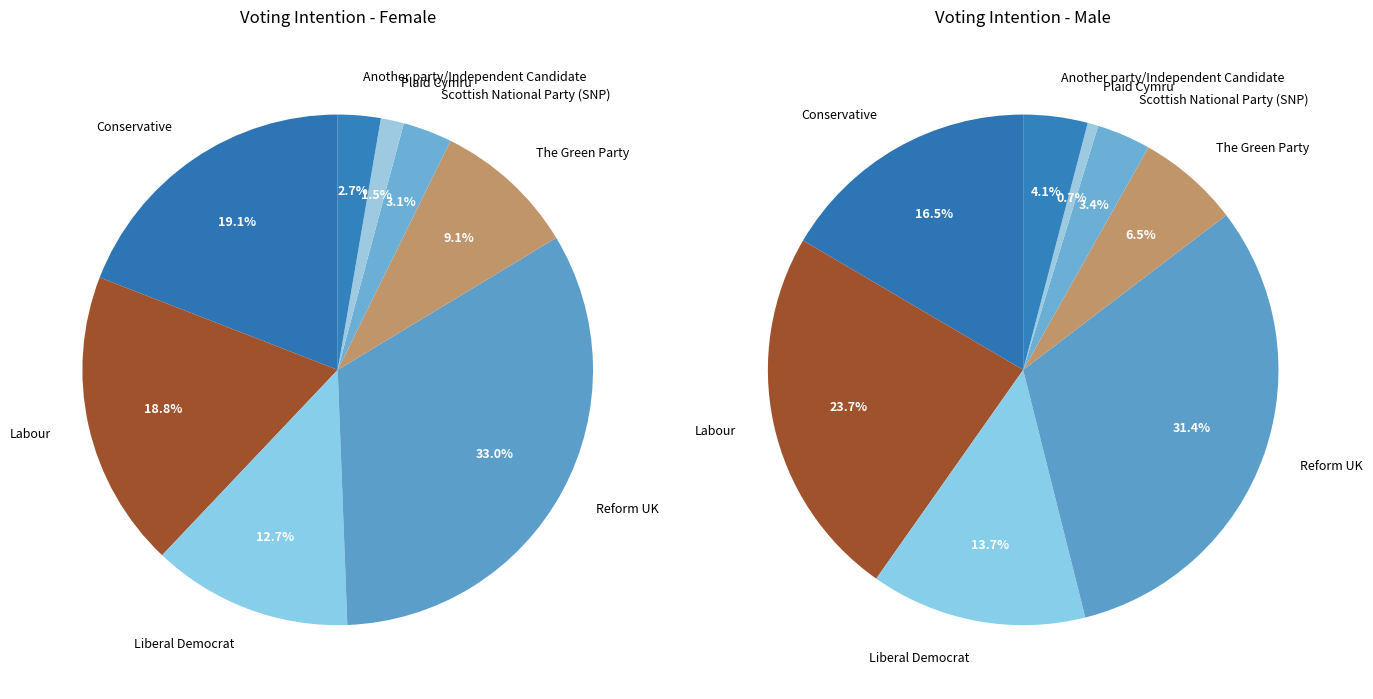

To the nearest percent, what is the difference between the Liberal Democrat and Scottish National Party (SNP) slice percentages?

10%